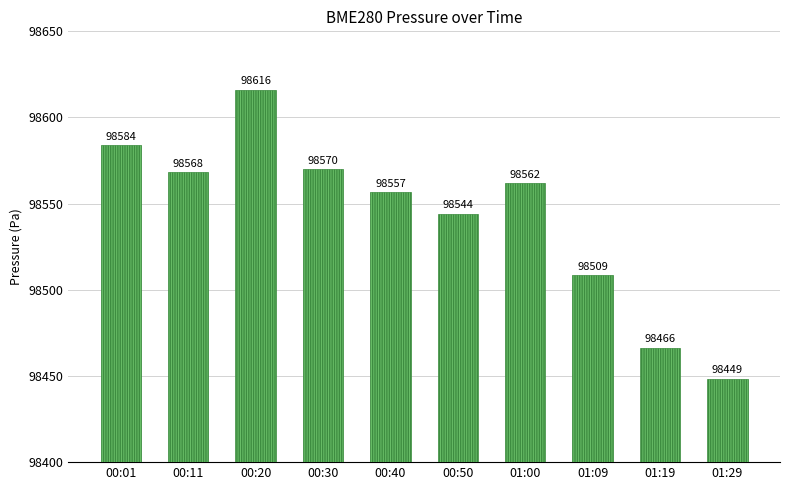

What is the label of the 10th bar from the right?

00:01